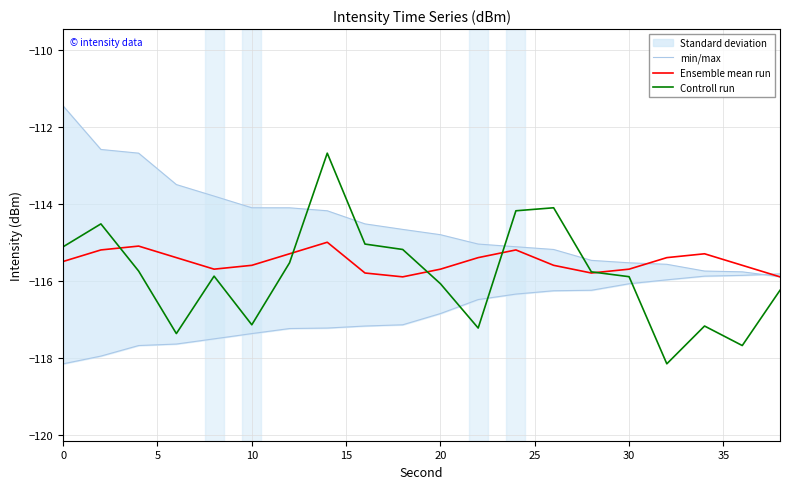

The Controll run series shows -54.0 at 30. True or false?

False